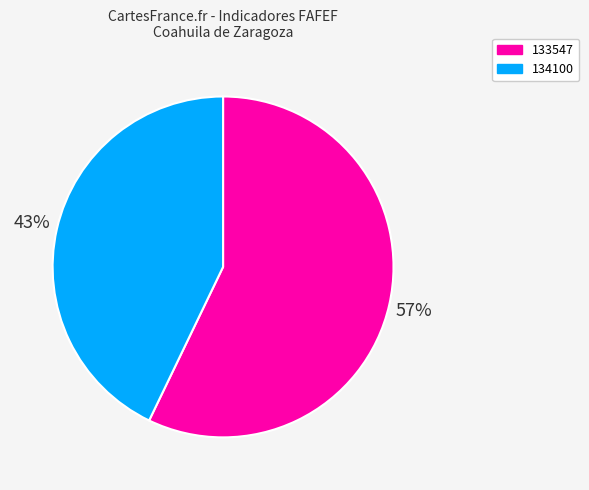

How many slices are in this pie chart?

2